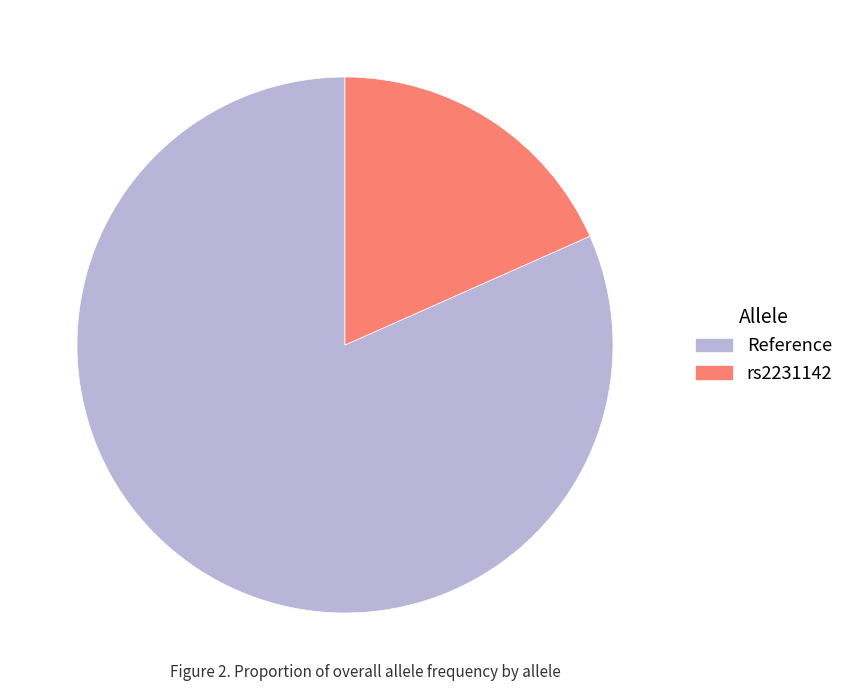

Which category has the biggest portion of the pie?

Reference